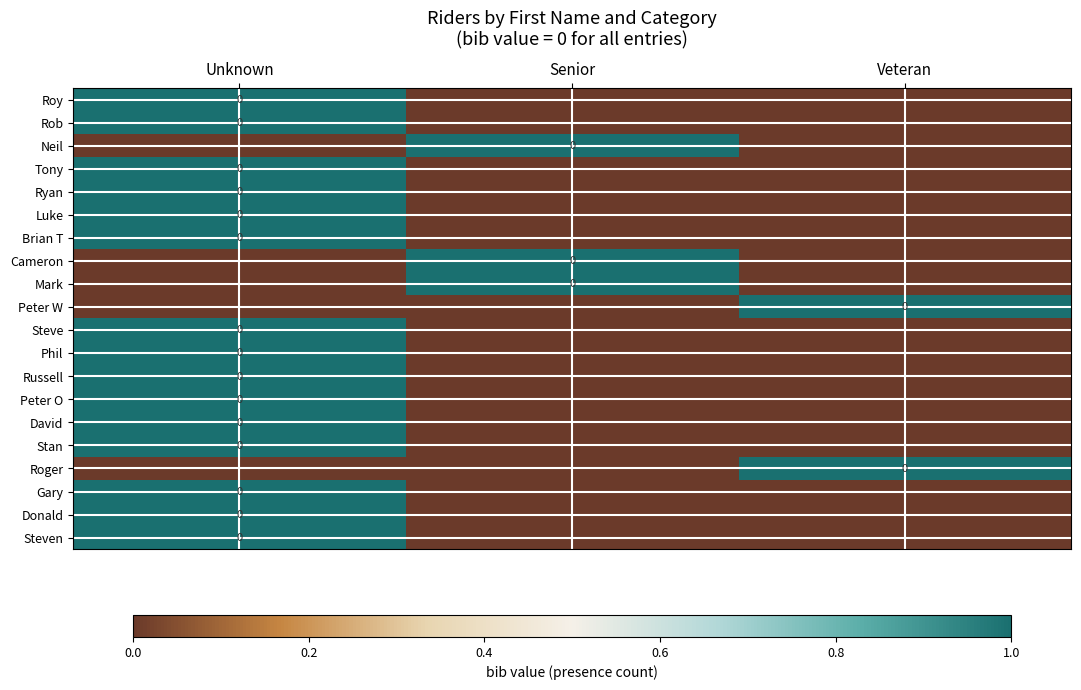

How many series are shown in this chart?

20